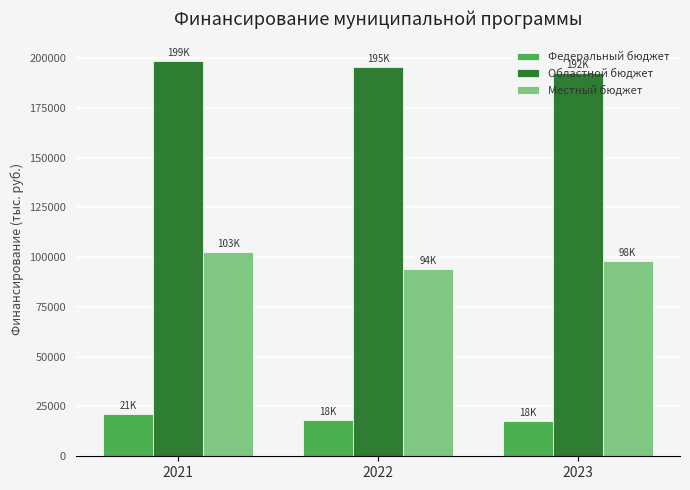

At 2022, list the series in order from largest to smallest.

Областной бюджет, Местный бюджет, Федеральный бюджет